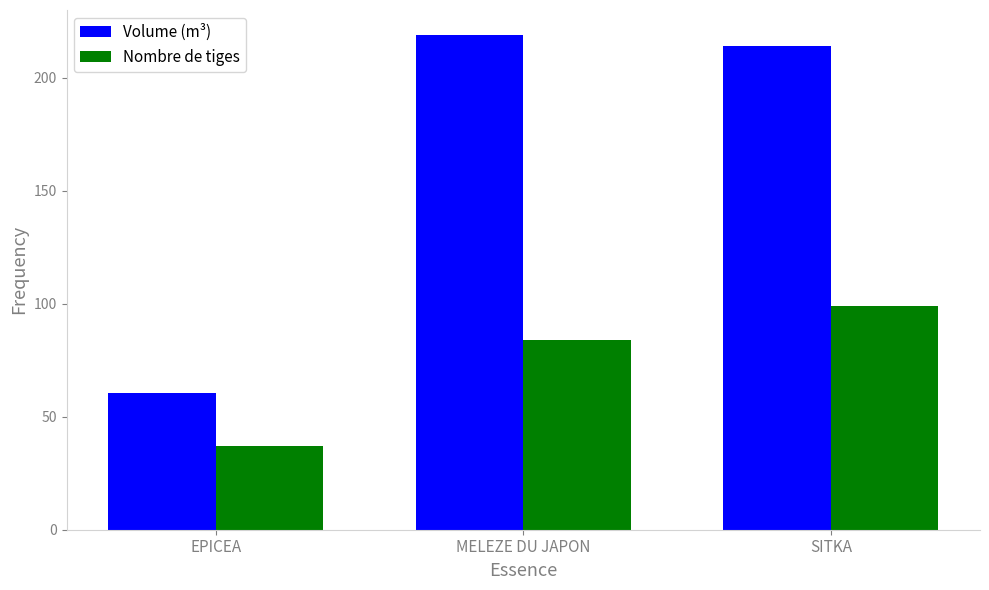

What is the sum of the Nombre de tiges values at MELEZE DU JAPON and EPICEA?

121.0